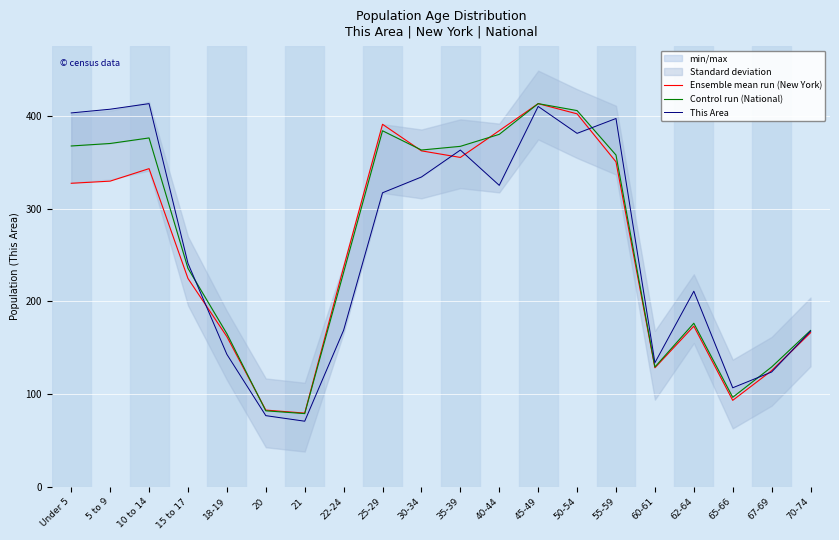

How many lines are shown in the chart?

3